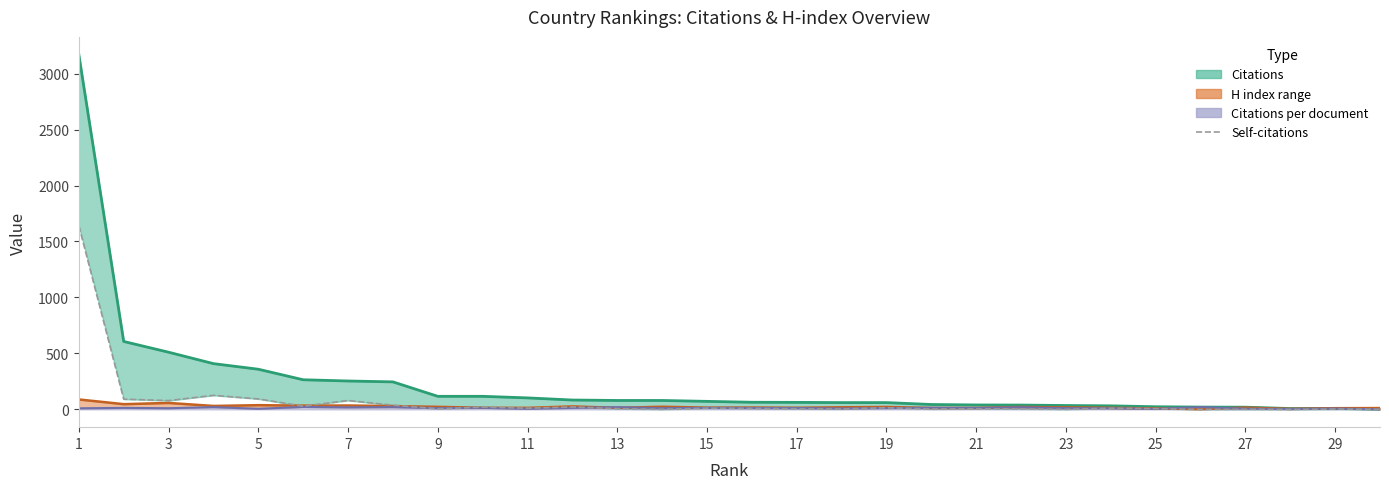

How many positive values are there?

28